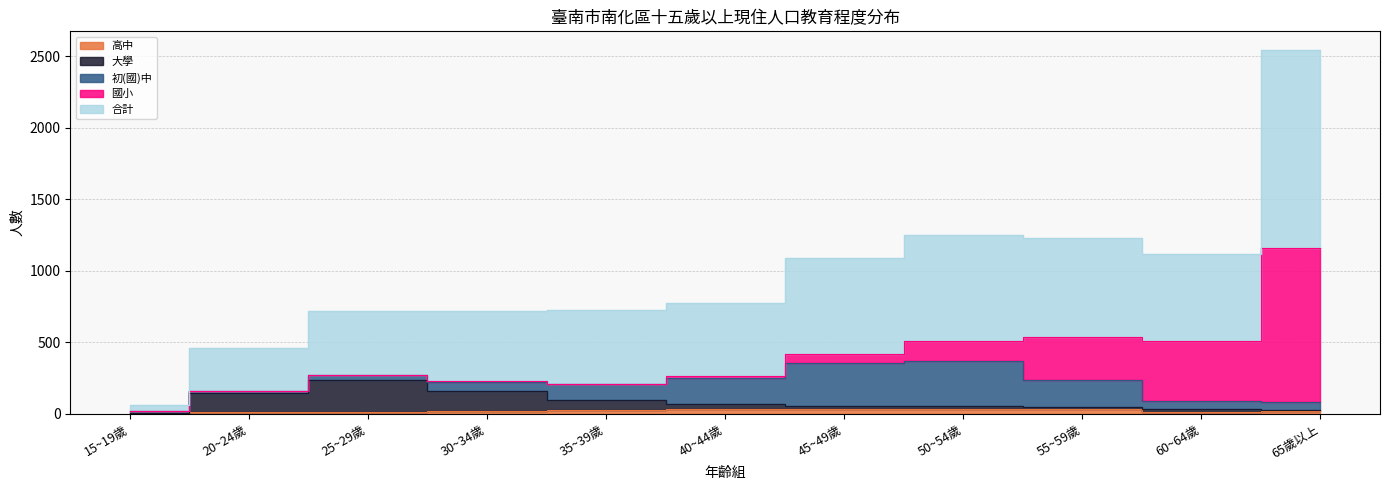

Which series changed the most between 25~29歲 and 30~34歲?

大學